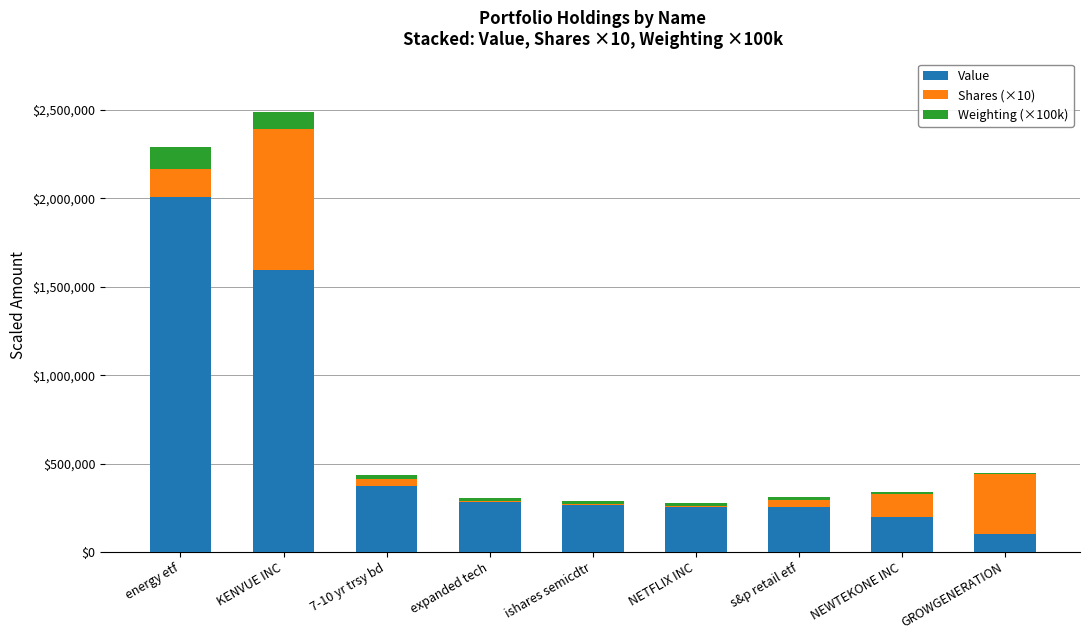

What is the sum of all Value values?

5327250